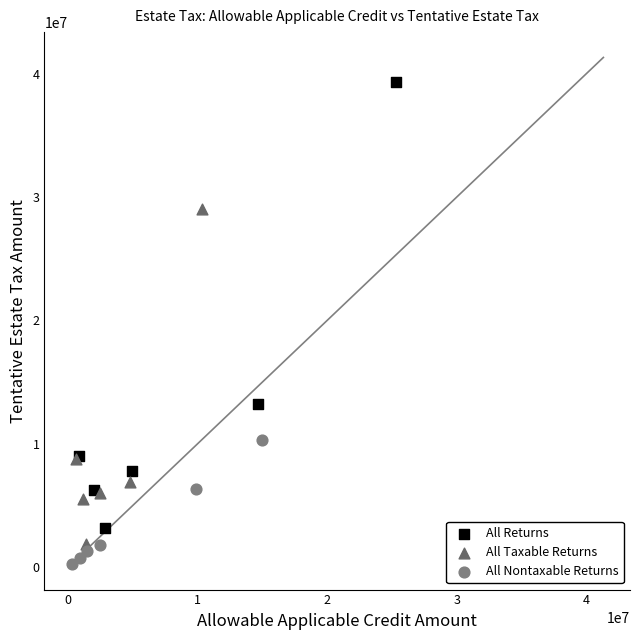

Which series reaches the maximum Y coordinate?

All Returns